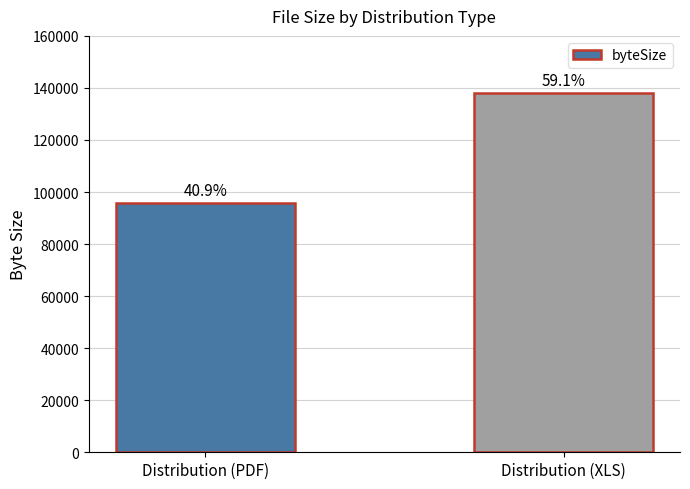

Is it true that the value at Distribution (PDF) is 36856?

False